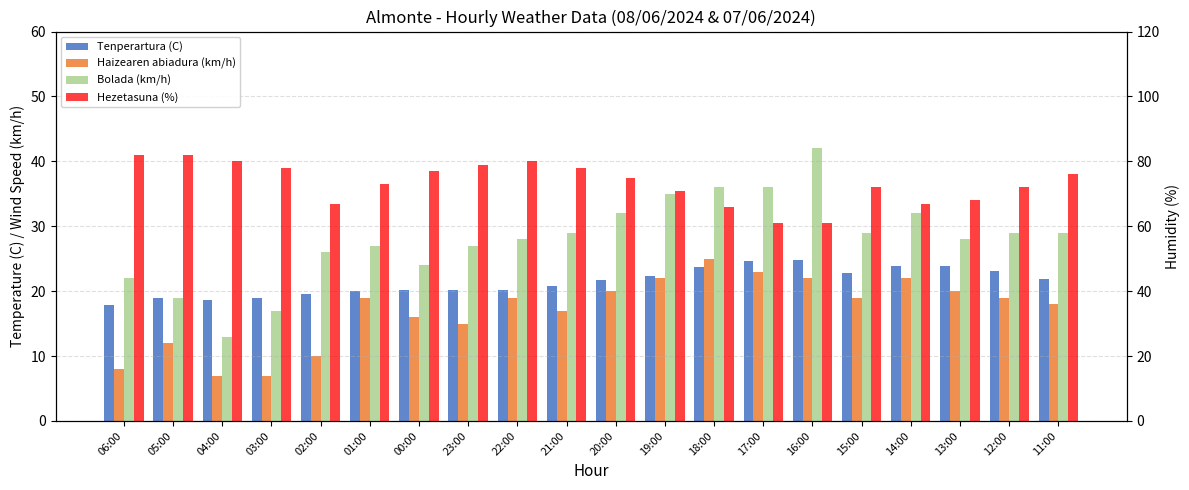

What is the difference between the highest and lowest values at 03:00?

71.0